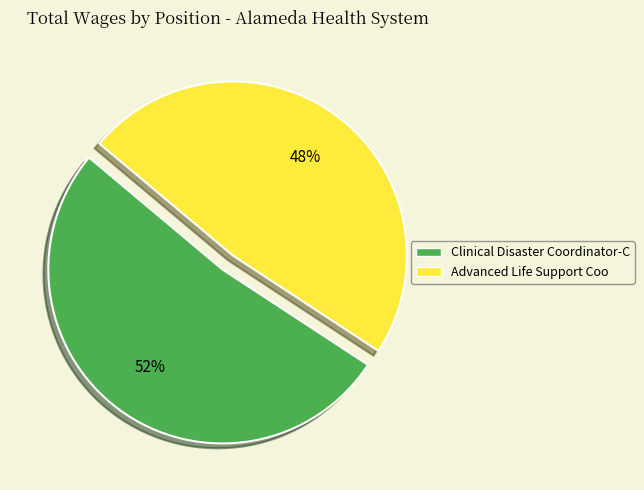

Is it true that Advanced Life Support Coo is 48% of the pie?

True